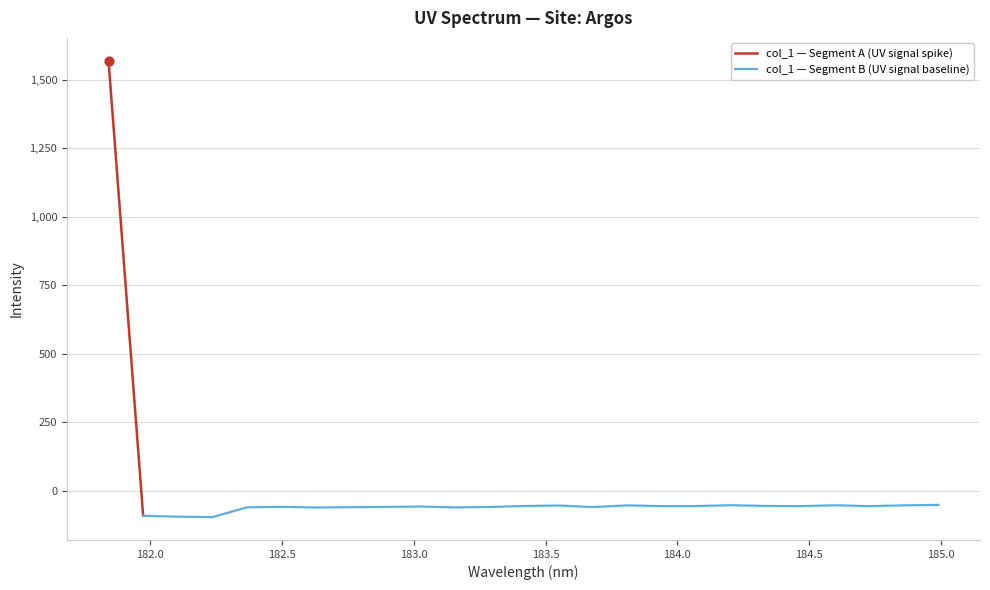

What is the change in value from 183.0238743082 to 184.7290361848?

+1.5